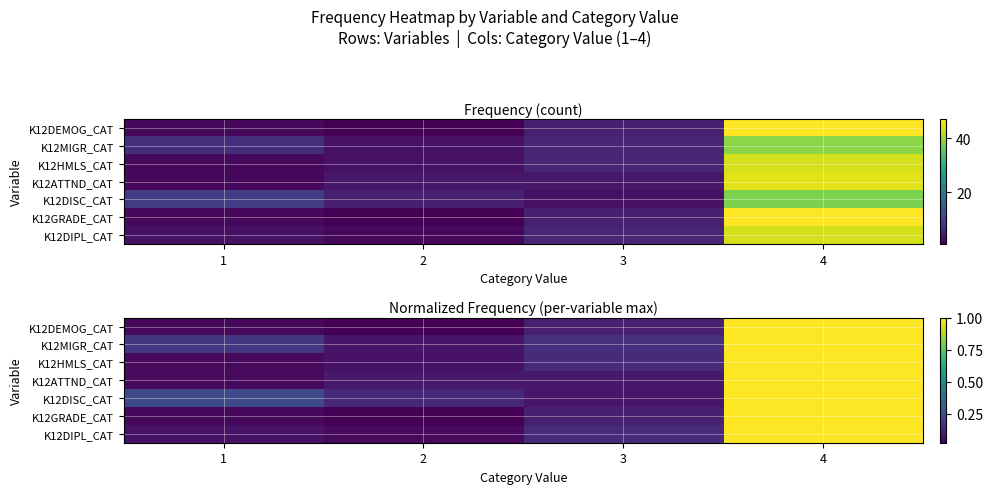

Which series changed the most between 2 and 3?

K12DIPL_CAT